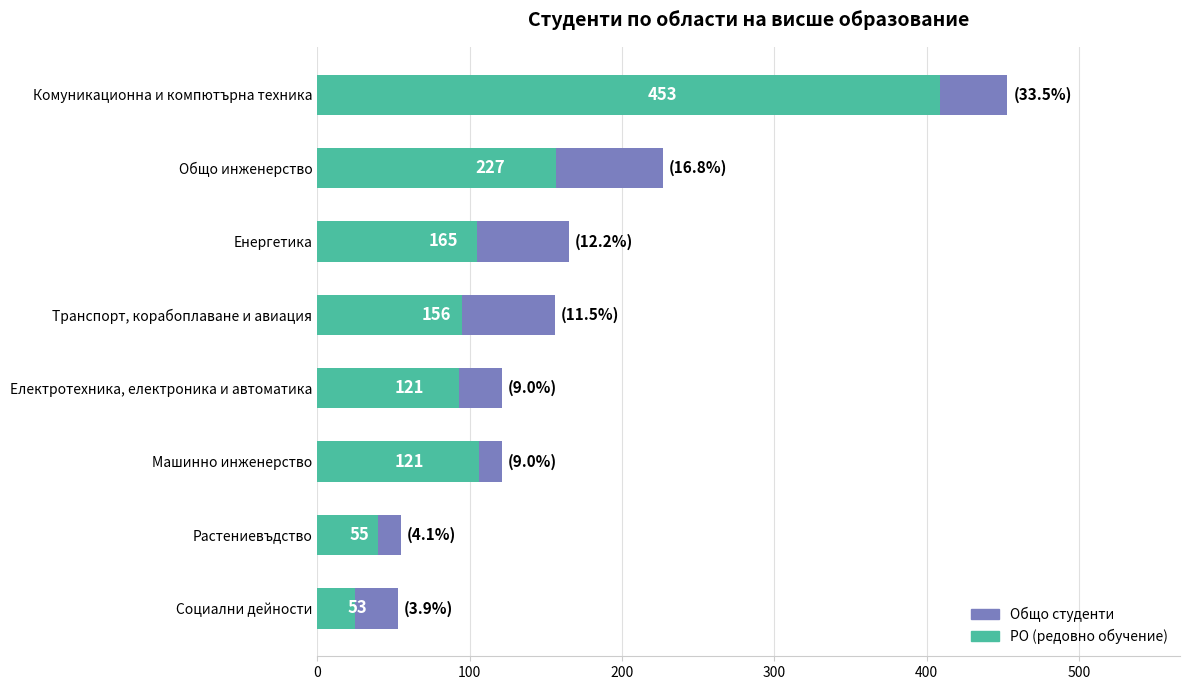

The РО (col_11) series shows 151 at Машинно инженерство. True or false?

False